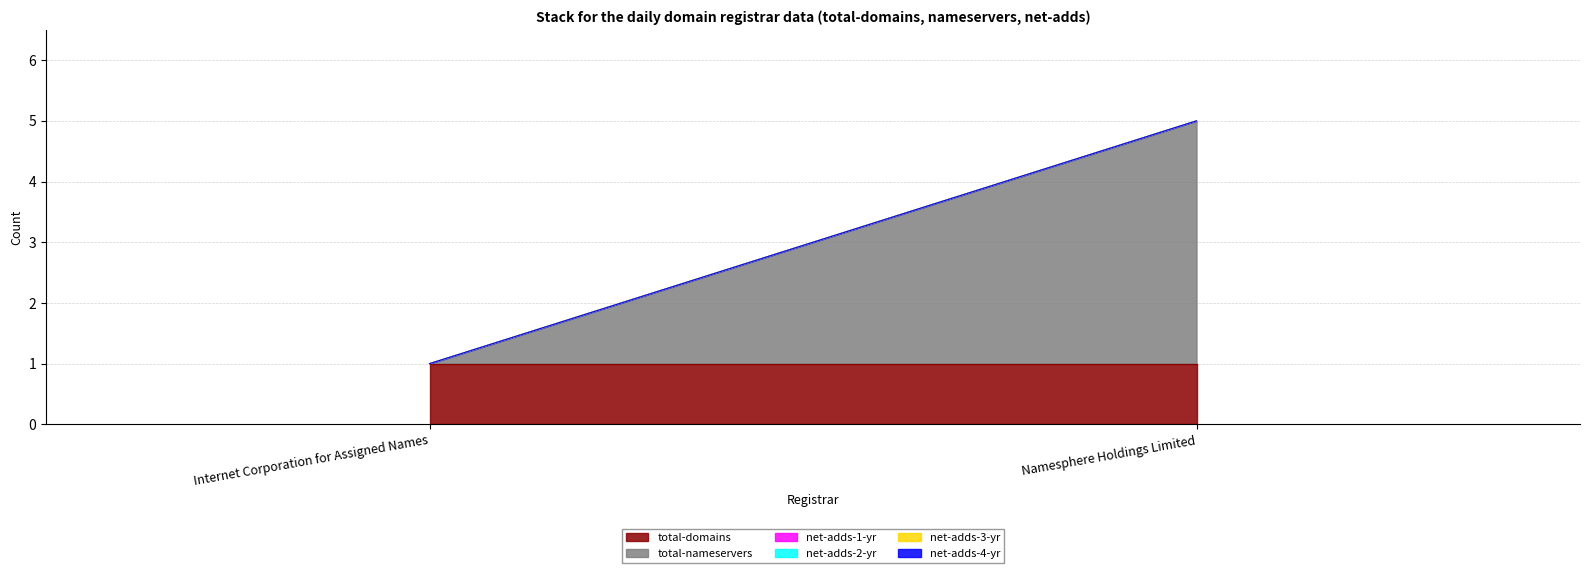

Reading left to right, extract all data points from this chart.

total-domains: 1	1
total-nameservers: 0	4
net-adds-1-yr: 0	0
net-adds-2-yr: 0	0
net-adds-3-yr: 0	0
net-adds-4-yr: 0	0